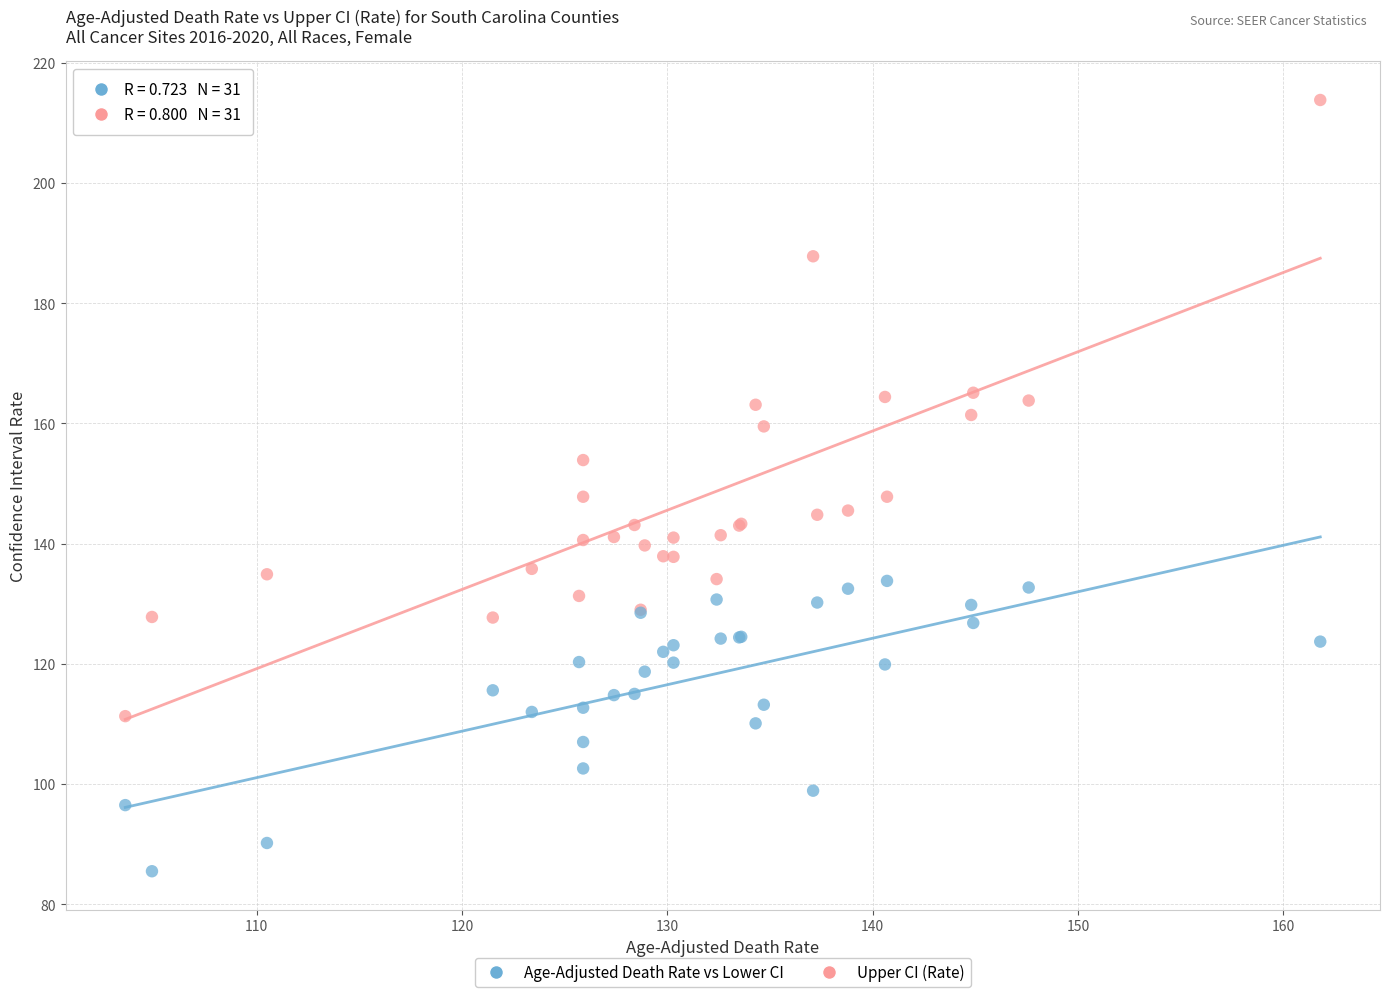

Which series reaches the minimum Y coordinate?

Age-Adjusted Death Rate vs Lower CI